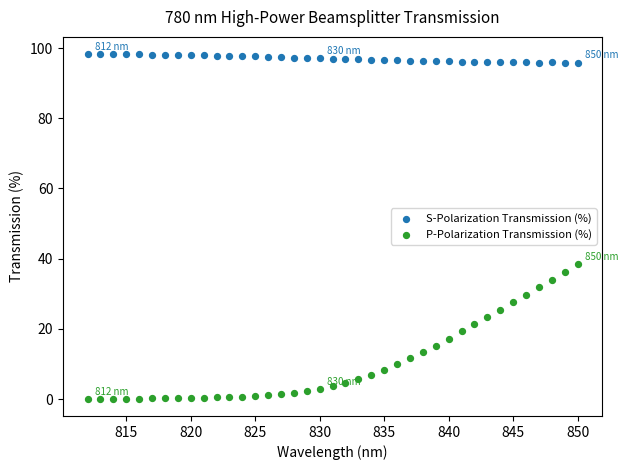

What is the X range (max minus min) for the scatter plot?

38.0